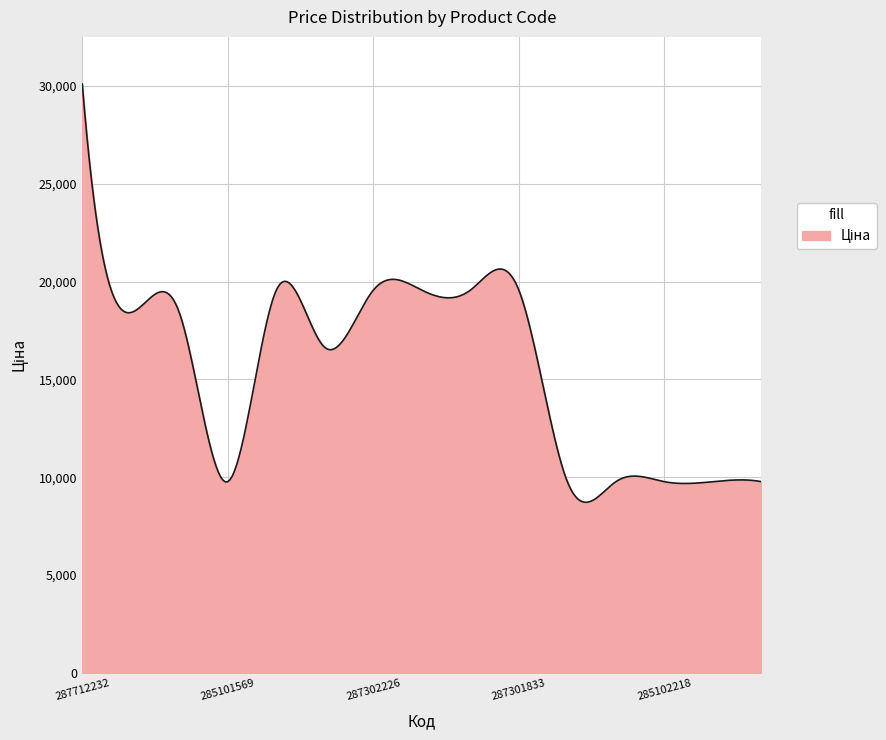

How many lines are shown in the chart?

1